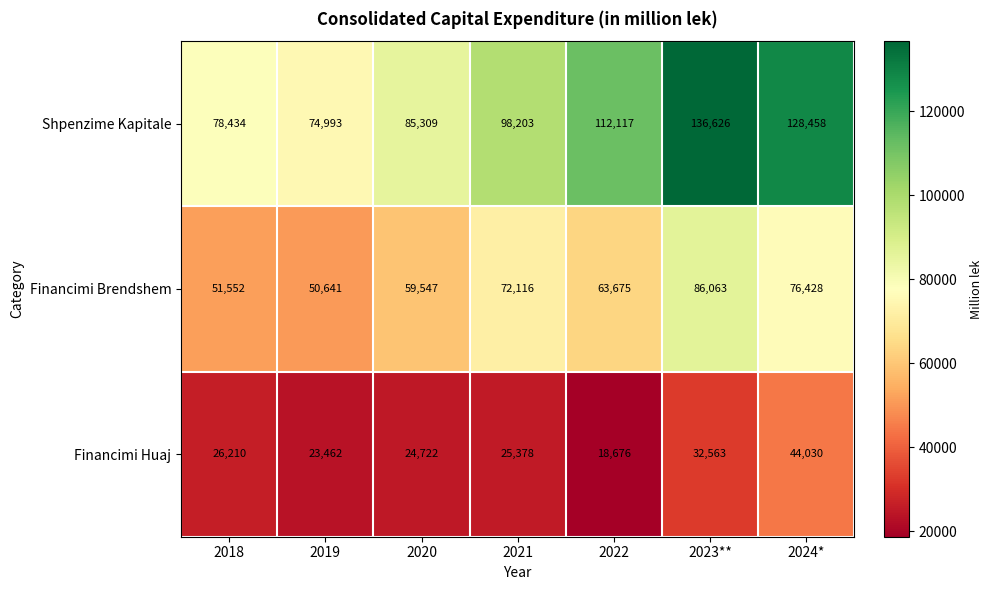

What is the total value across all series at 2021?

195697